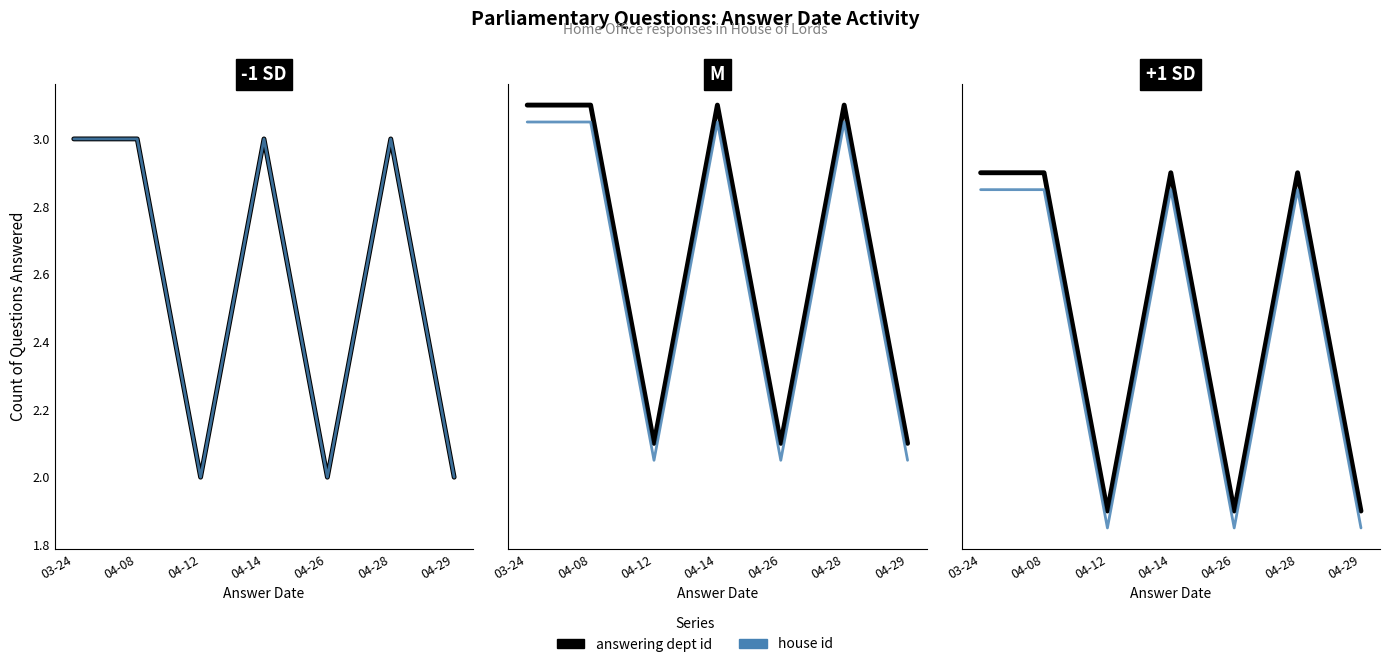

Which series has the widest spread of values?

answering dept id